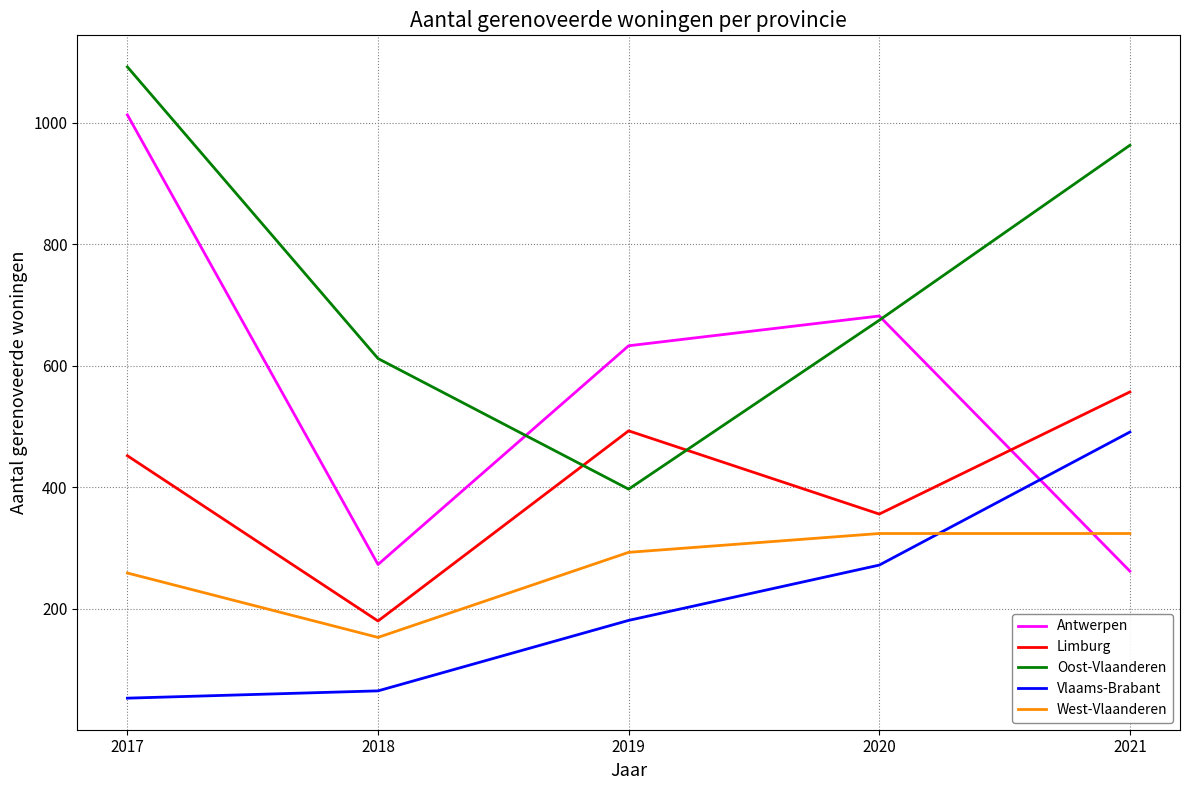

The Antwerpen series shows 929 at 2020. True or false?

False